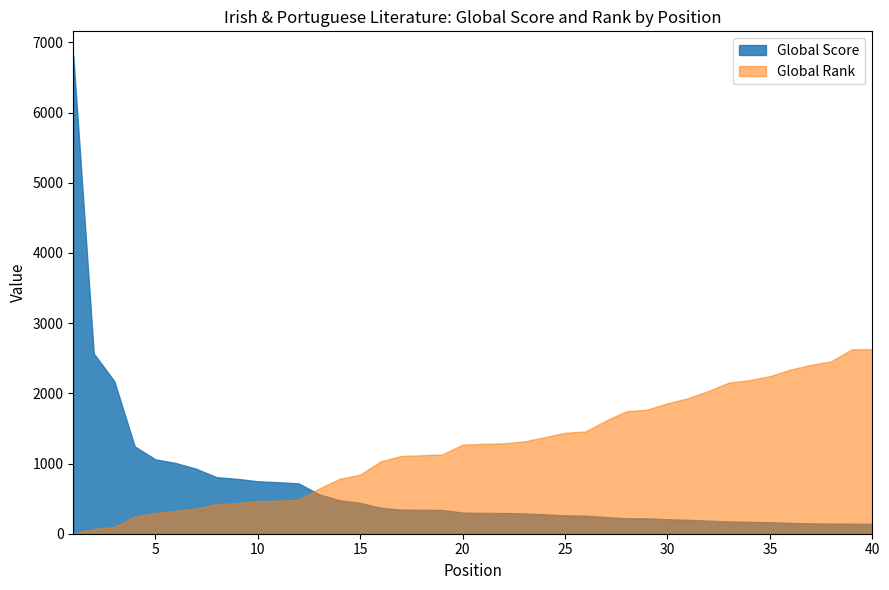

What is the minimum value shown in the chart?

3